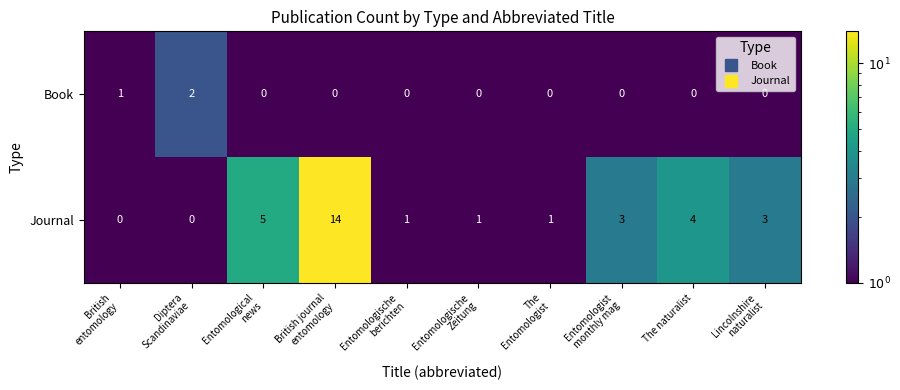

Reading right to left, what are all the values shown in this chart?

Book: 0	0	0	0	0	0	0	0	2	1
Journal: 3	4	3	1	1	1	14	5	0	0